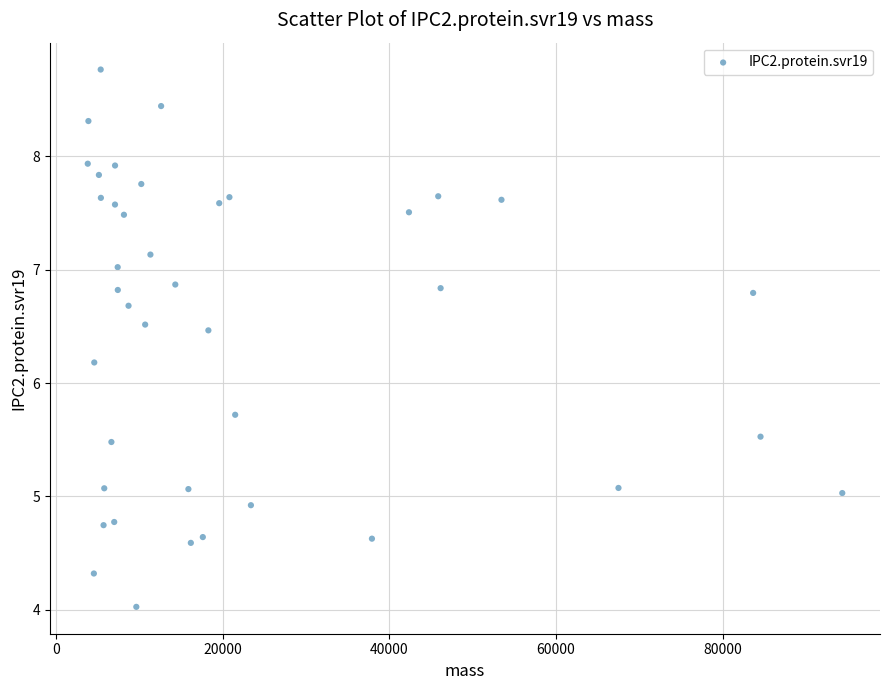

What is the range of Y values (max minus min)?

4.7